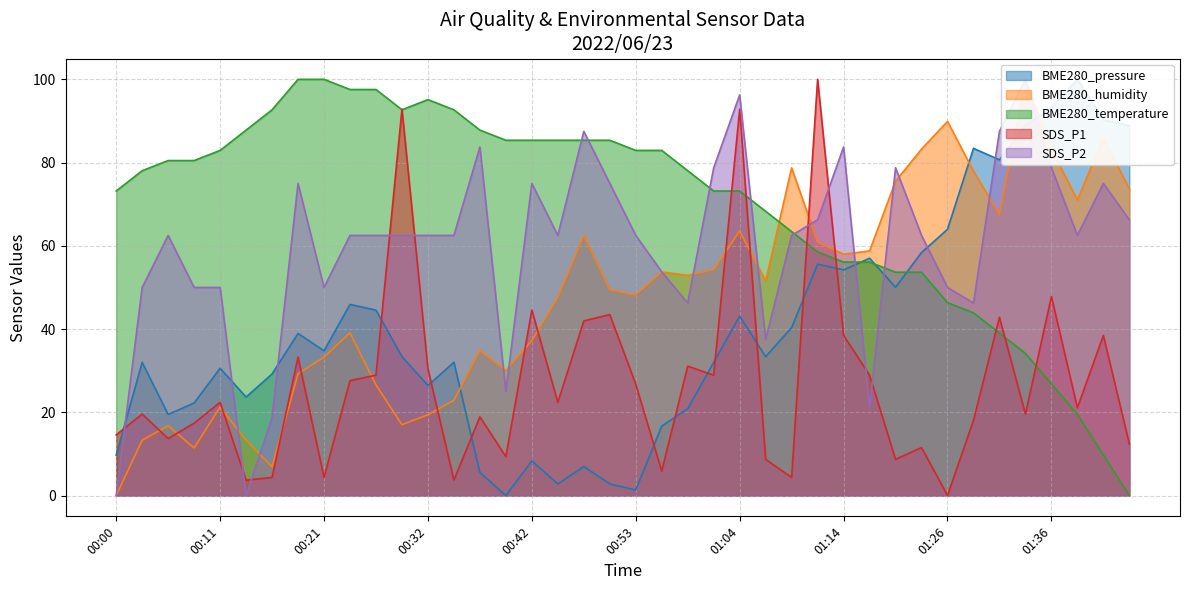

At which label does BME280_temperature reach its minimum?

01:44